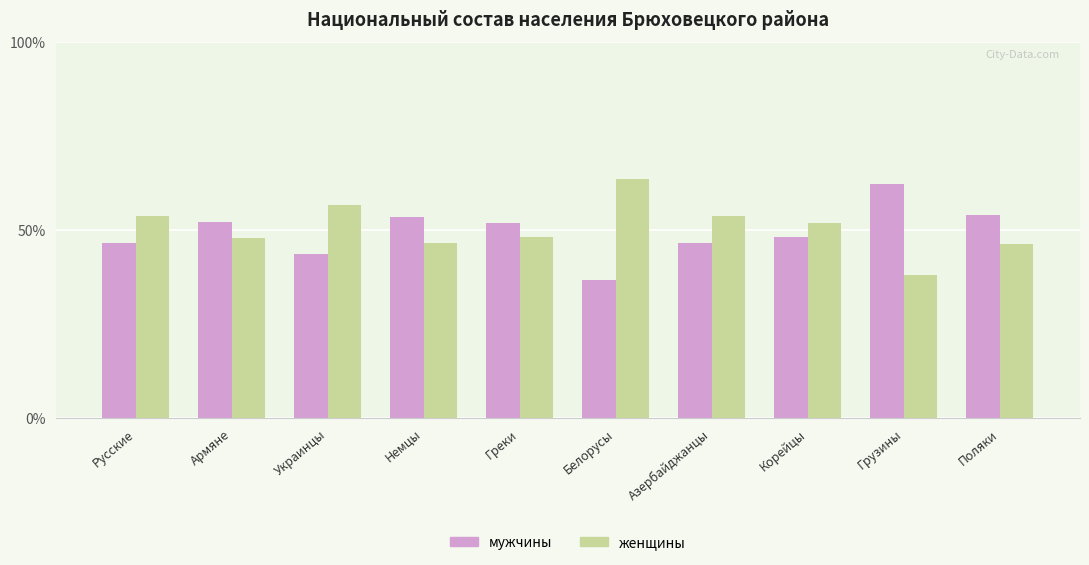

At Поляки, list the series in order from smallest to largest.

женщины, мужчины